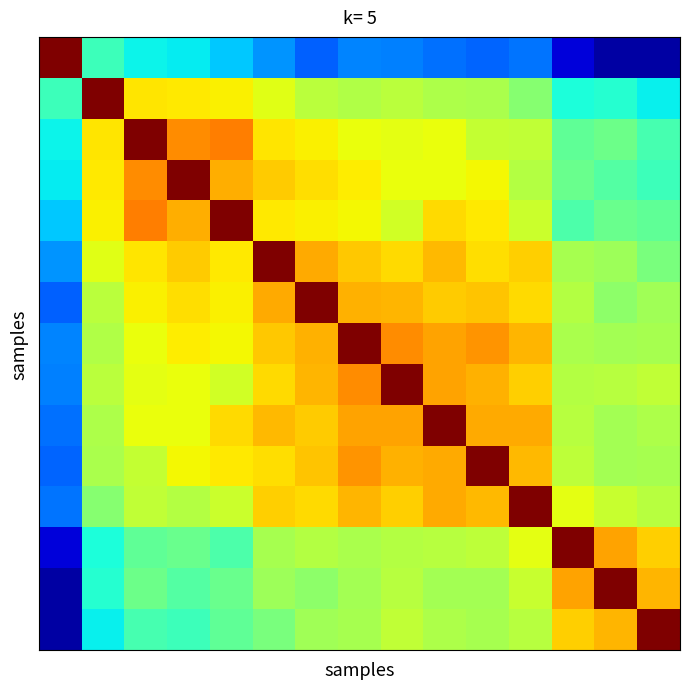

How many data points does each series have?

15